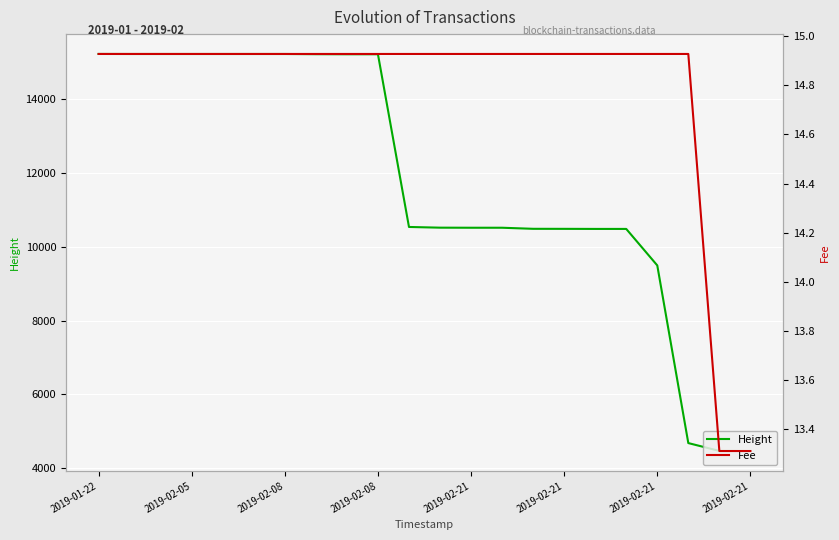

Where is Height nearest to the value 9843?

2019-02-21